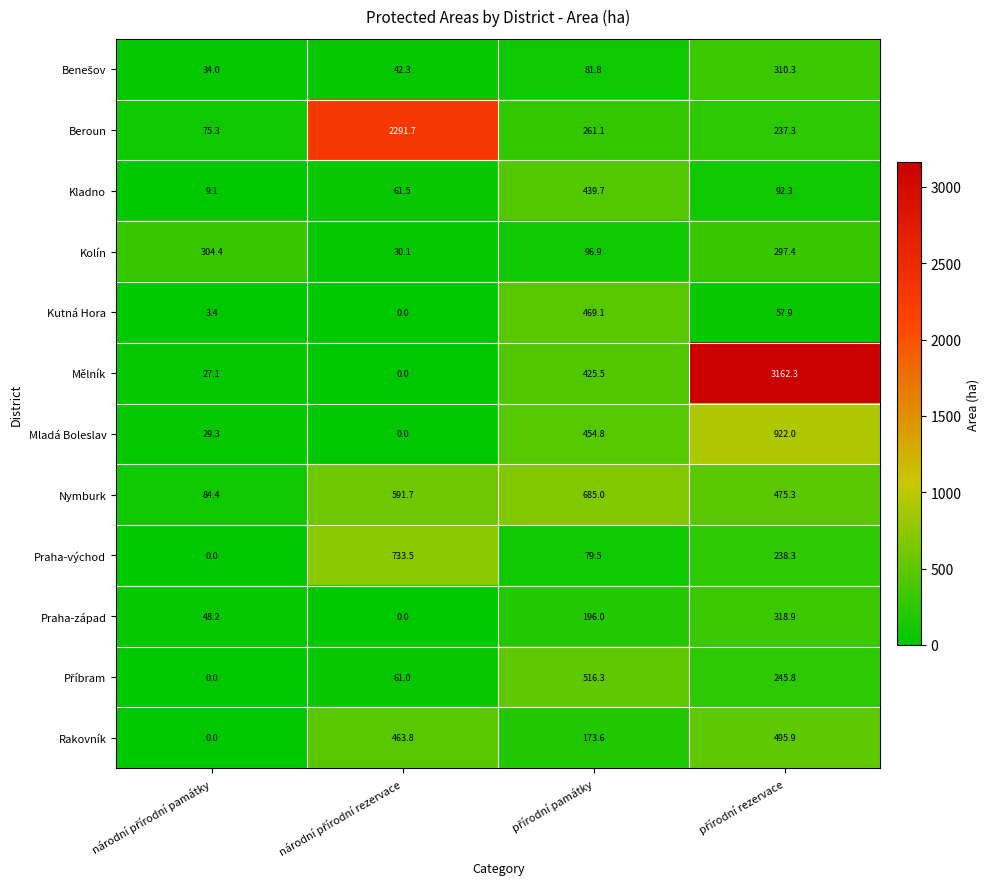

What is the average value of the Mladá Boleslav series?

351.5